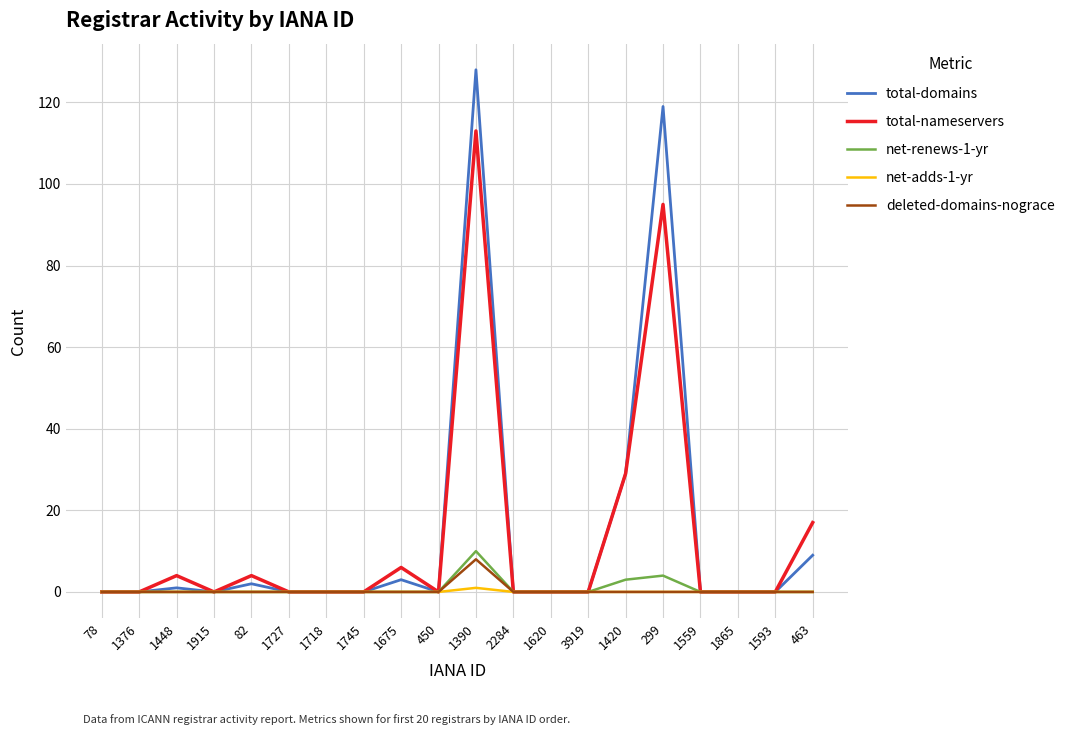

At which category is the sum across all series the highest?

1390